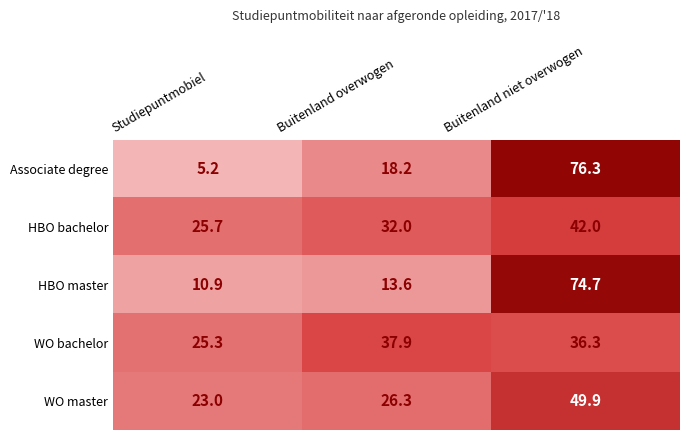

How many series are shown in this chart?

5